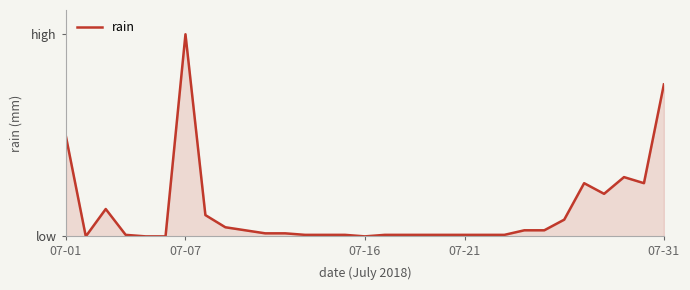

Does the chart have visible grid lines?

No